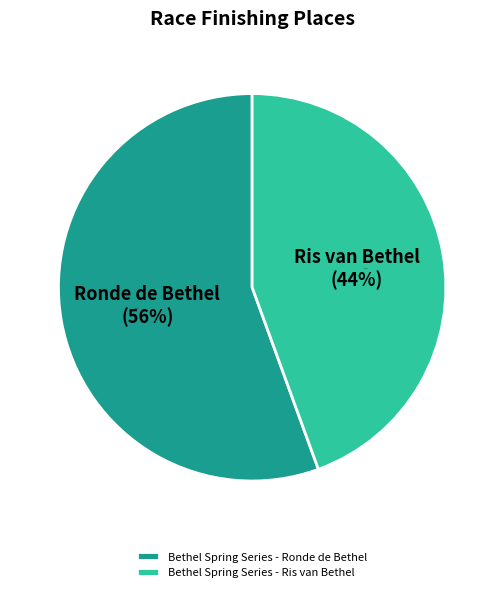

How many slices are in this pie chart?

2